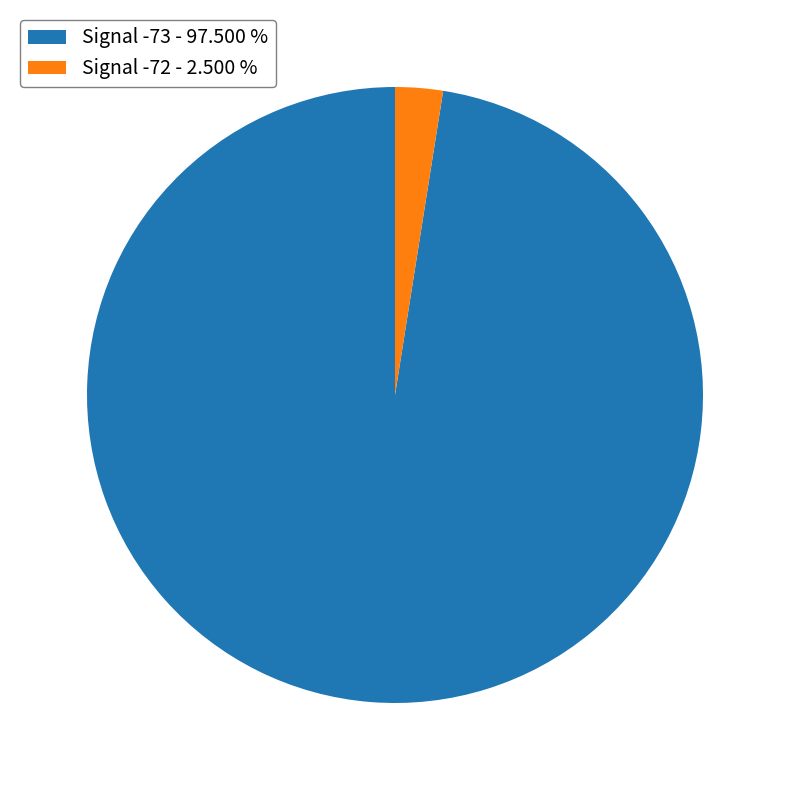

What is the smallest slice in the pie chart?

Signal -72 - 2.500 %